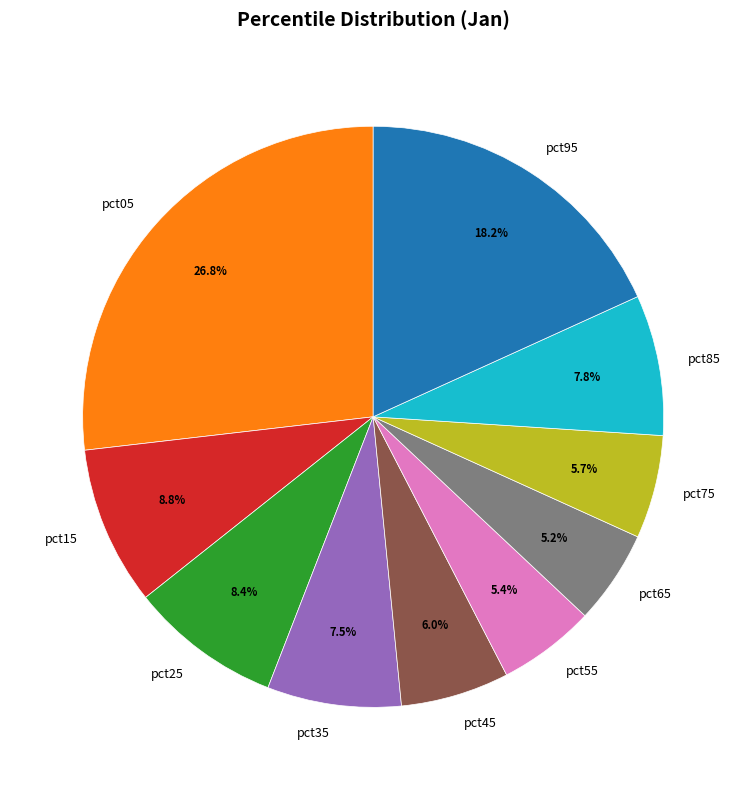

To the nearest percent, what is the combined percentage of pct85 and pct35?

15%